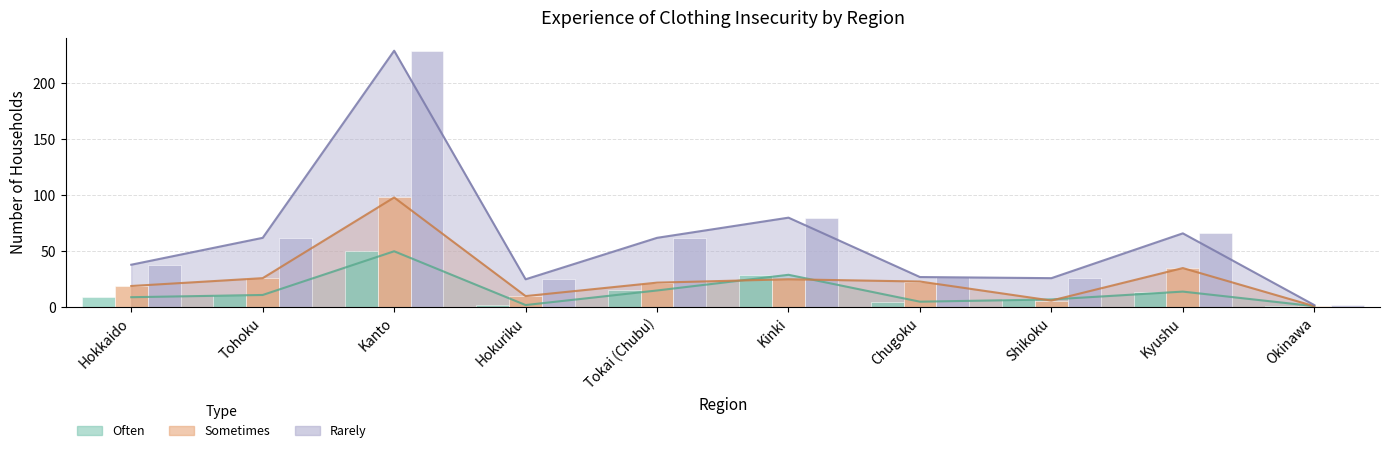

What is the sum of the Rarely values at Shikoku and Okinawa?

28